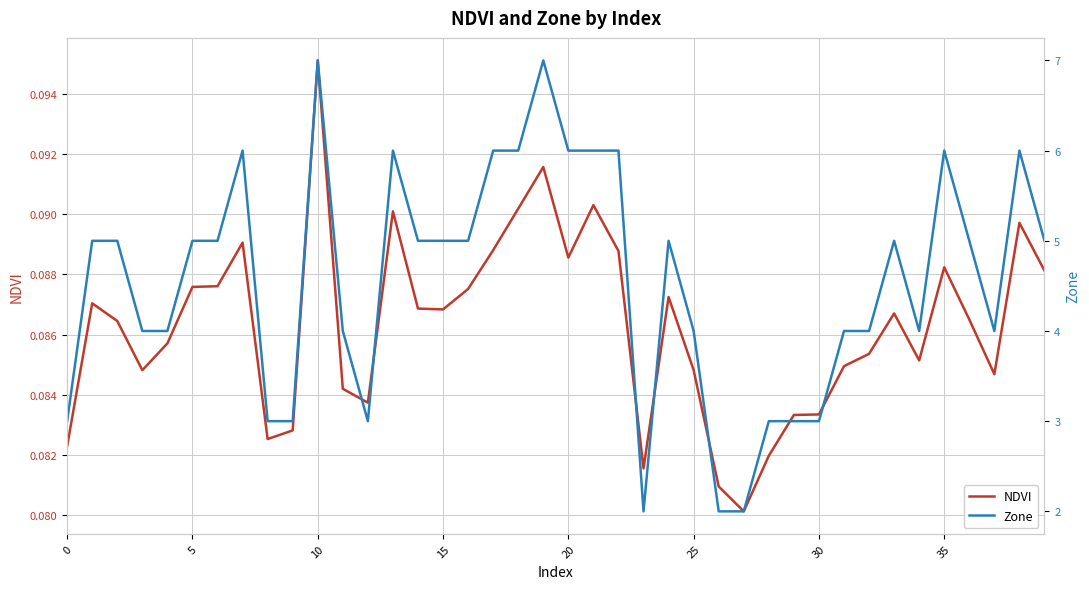

At 12, list the series in order from smallest to largest.

NDVI, Zone